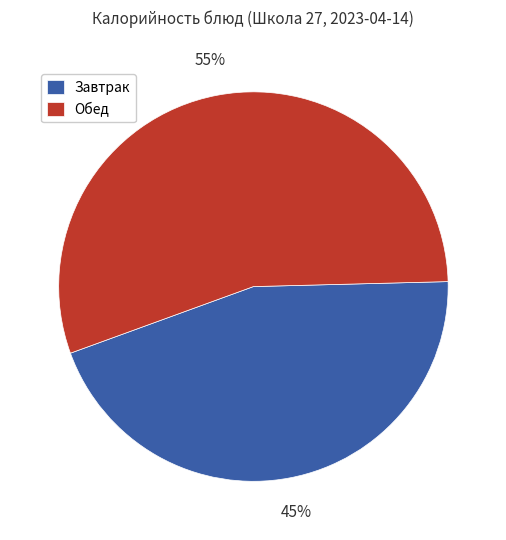

Count the number of slices in the pie.

2